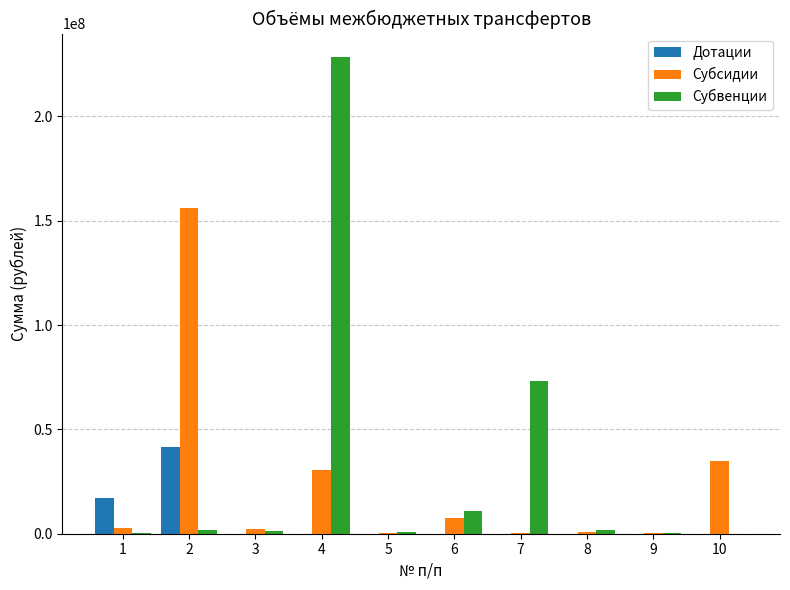

What is the greatest value displayed?

228323533.0